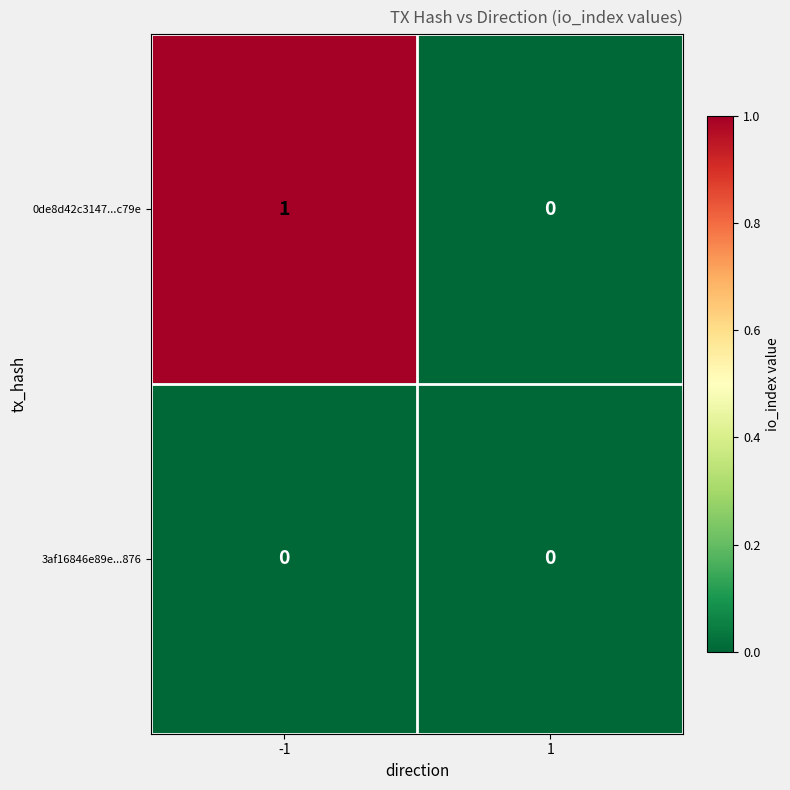

Between -1 and 1, which series saw the biggest shift?

0de8d42c3147...c79e